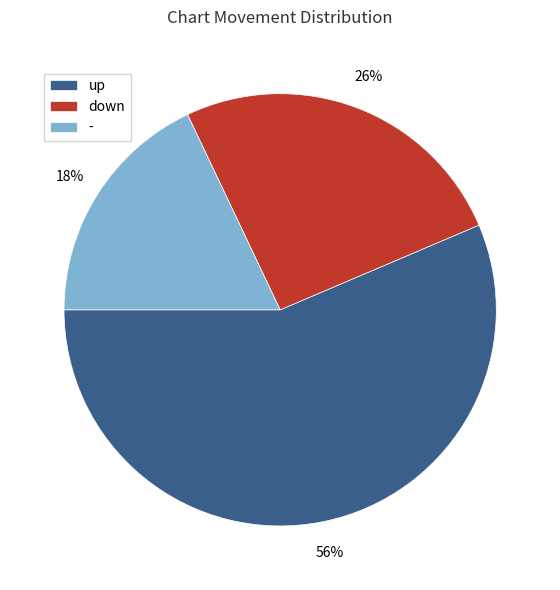

To the nearest percent, what portion does up represent?

56%